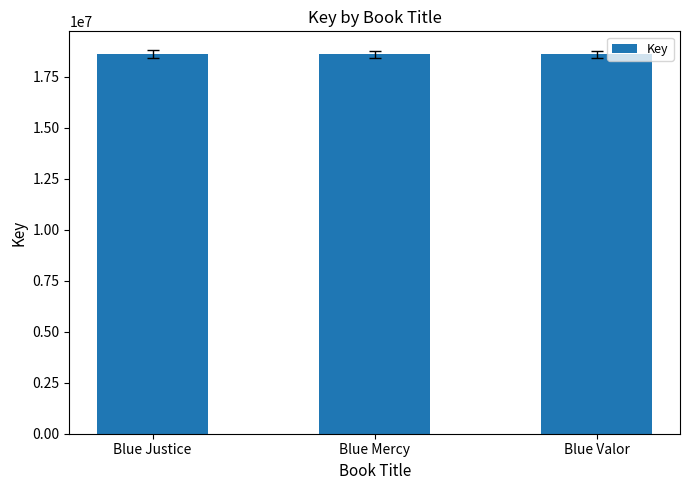

Does the chart contain any negative values?

No